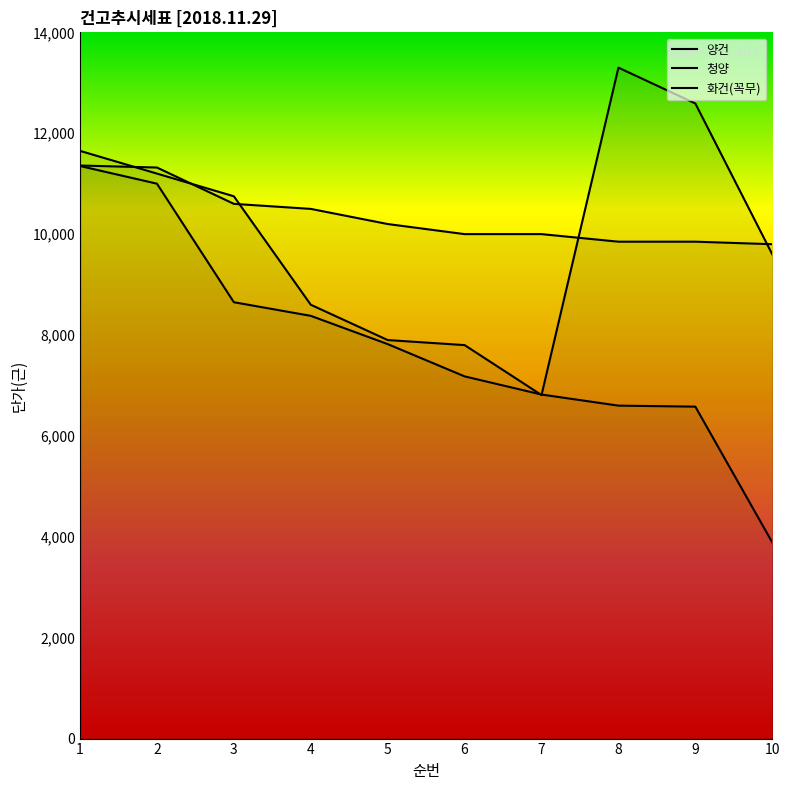

Is the value of 화건(꼭무) at 7 greater than the value of 청양 at 2?

No